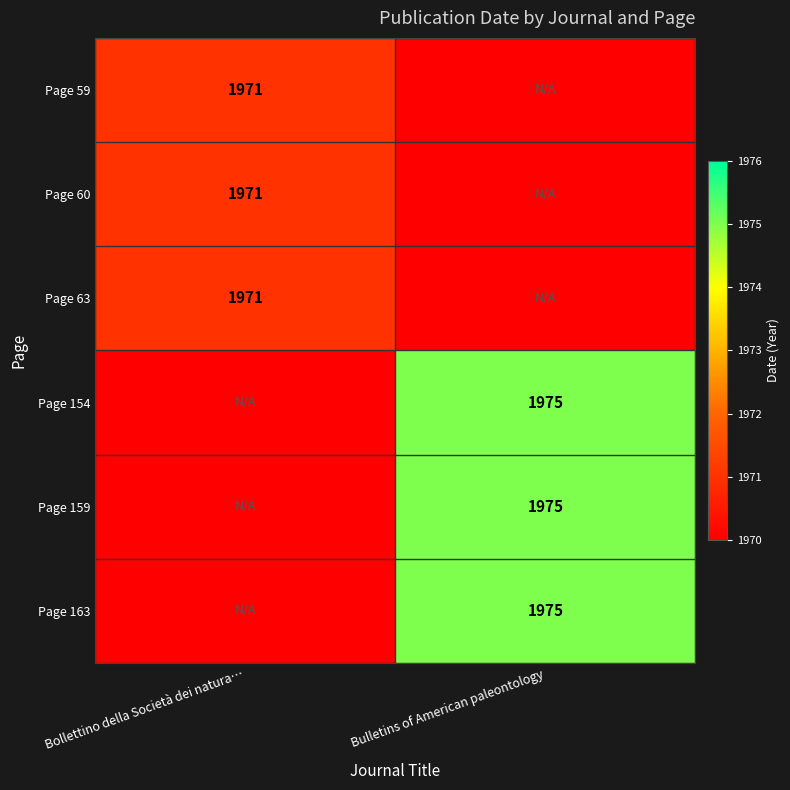

The Page 60 series shows 3351 at Bollettino della Società dei natura…. True or false?

False